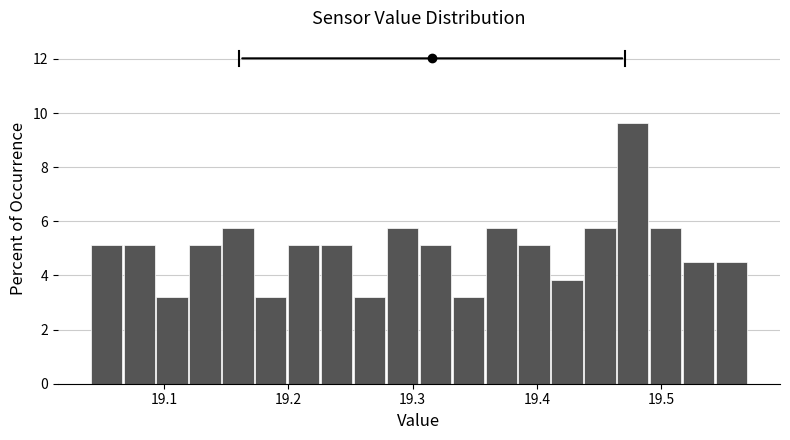

Read against the x-axis, roughly where is the centre of the tallest bar?

19.48